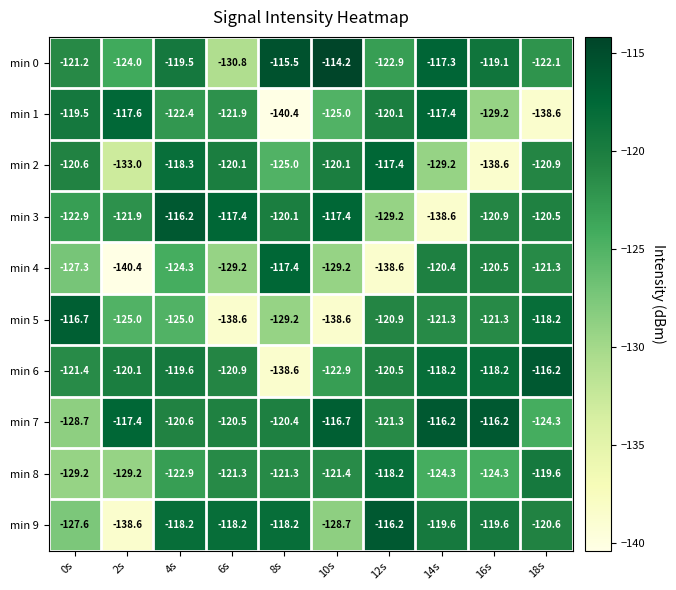

What is the maximum value shown in the chart?

-114.2